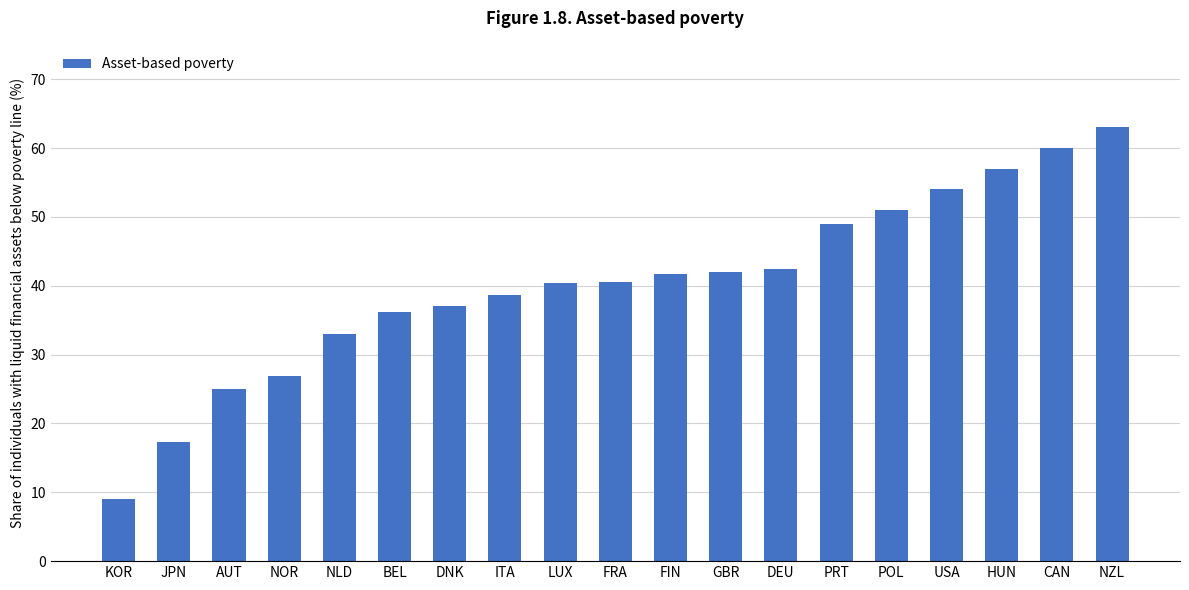

How many bars are there in total?

19